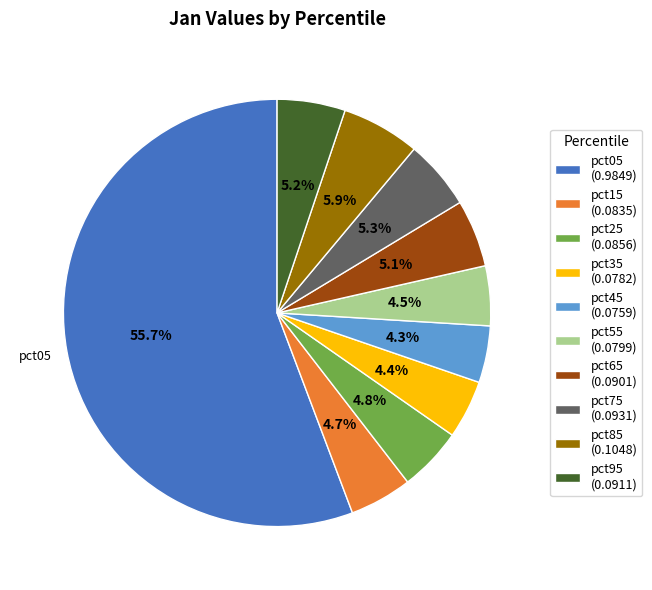

Does pct05 represent more than half of the total?

Yes